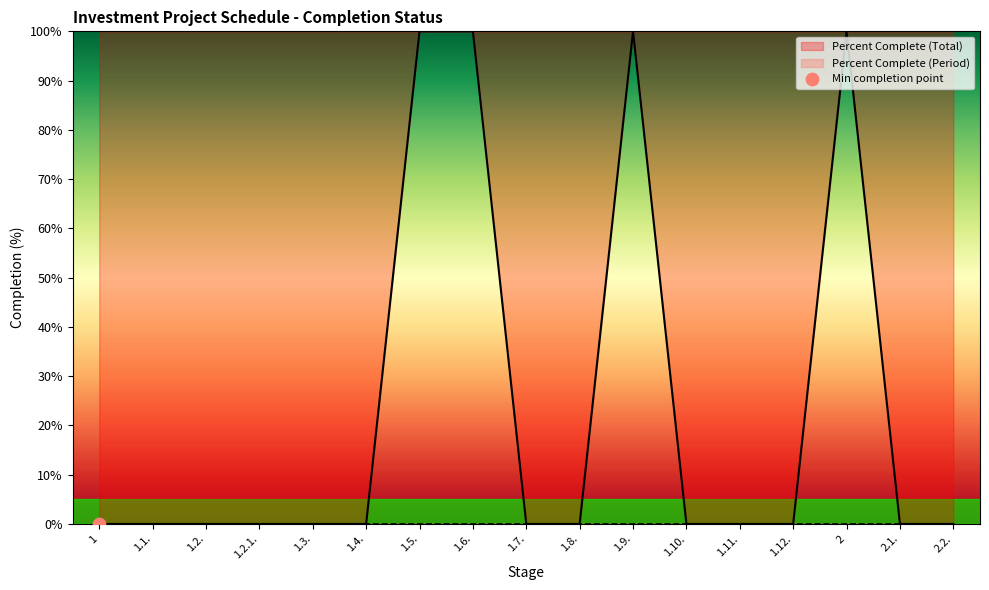

Which has a higher value, 1.11. or 1.10.?

1.11.